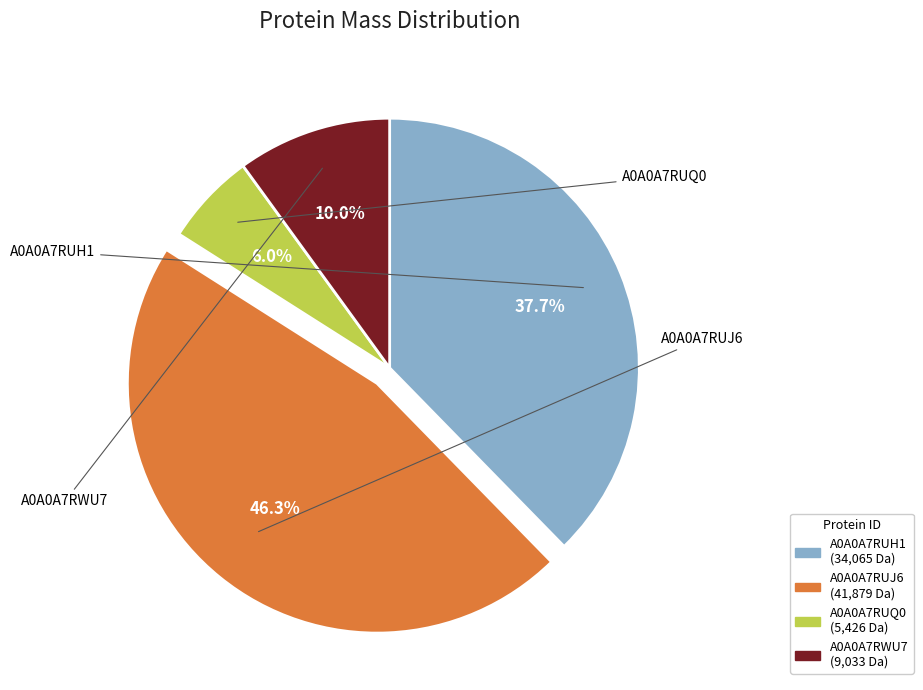

Rank the categories by value from lowest to highest.

A0A0A7RUQ0, A0A0A7RWU7, A0A0A7RUH1, A0A0A7RUJ6